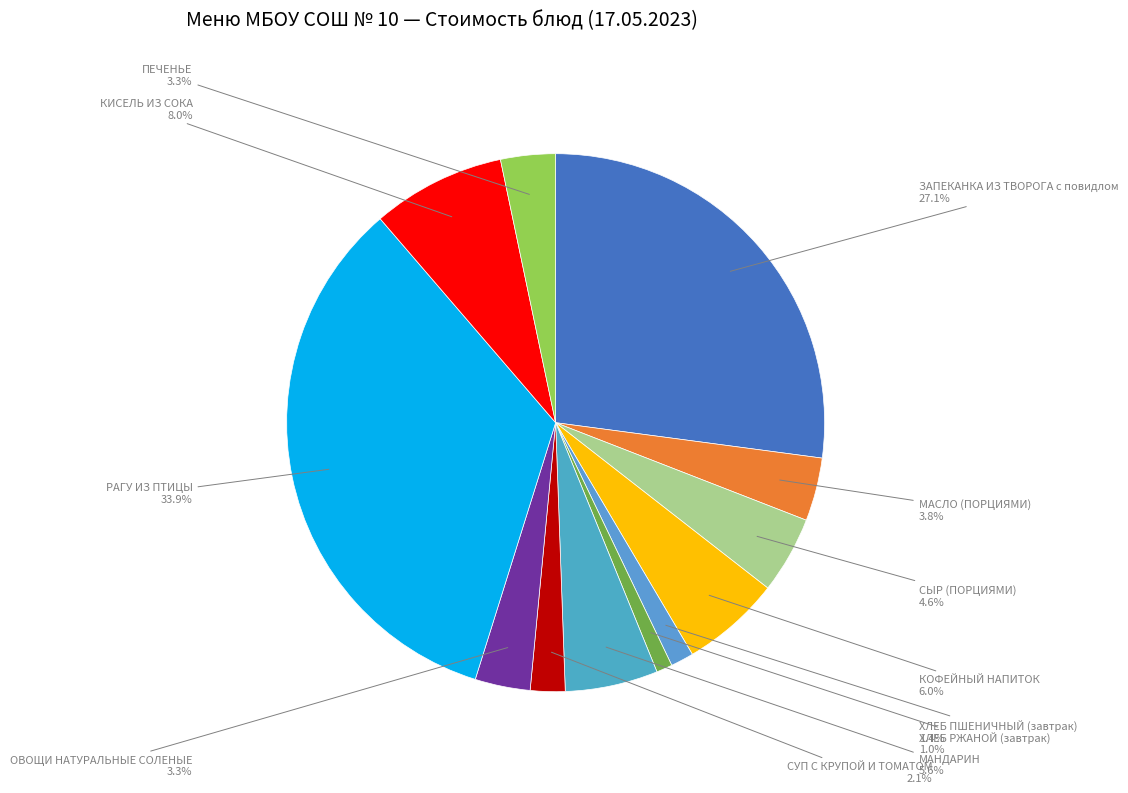

Which category has the biggest portion of the pie?

РАГУ ИЗ ПТИЦЫ